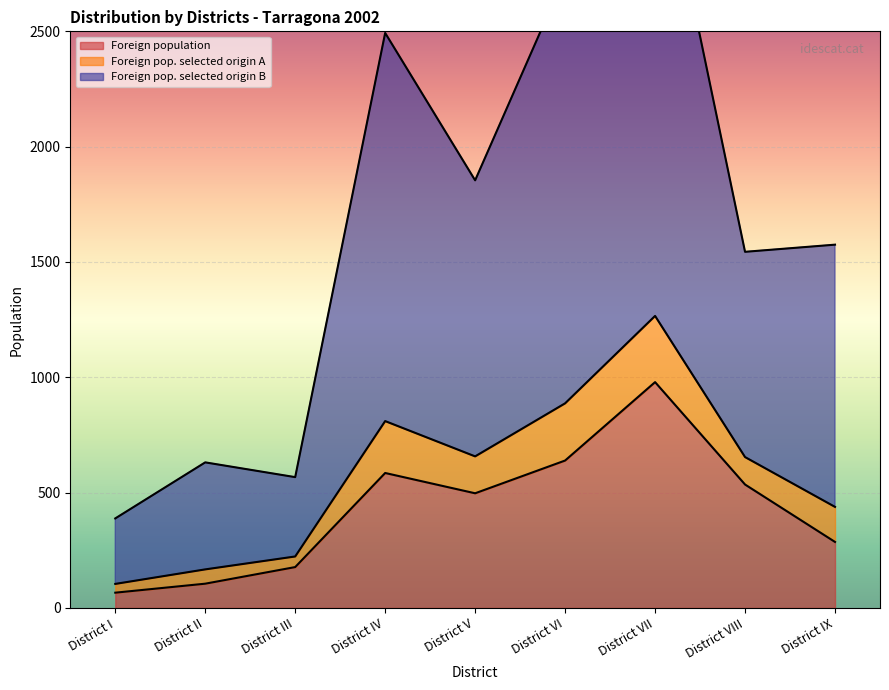

True or false: Foreign population and Foreign pop. selected origin A cross at least once.

False